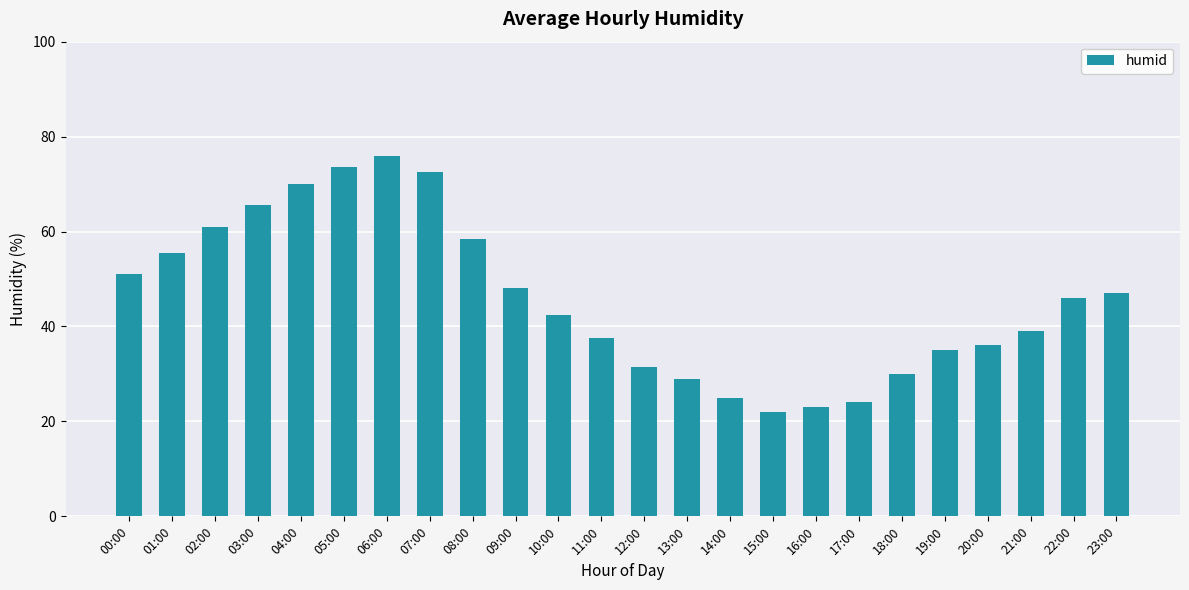

What is the greatest value displayed?

76.0